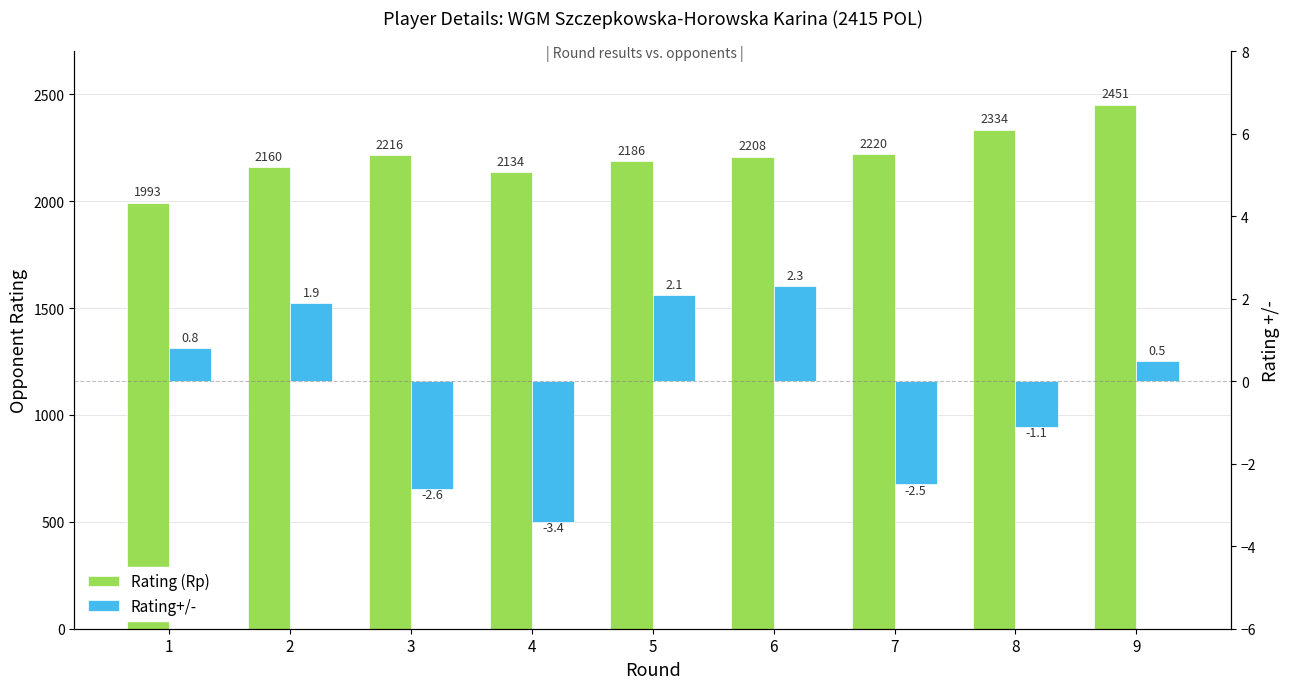

Between 9 and 7, which is larger?

9